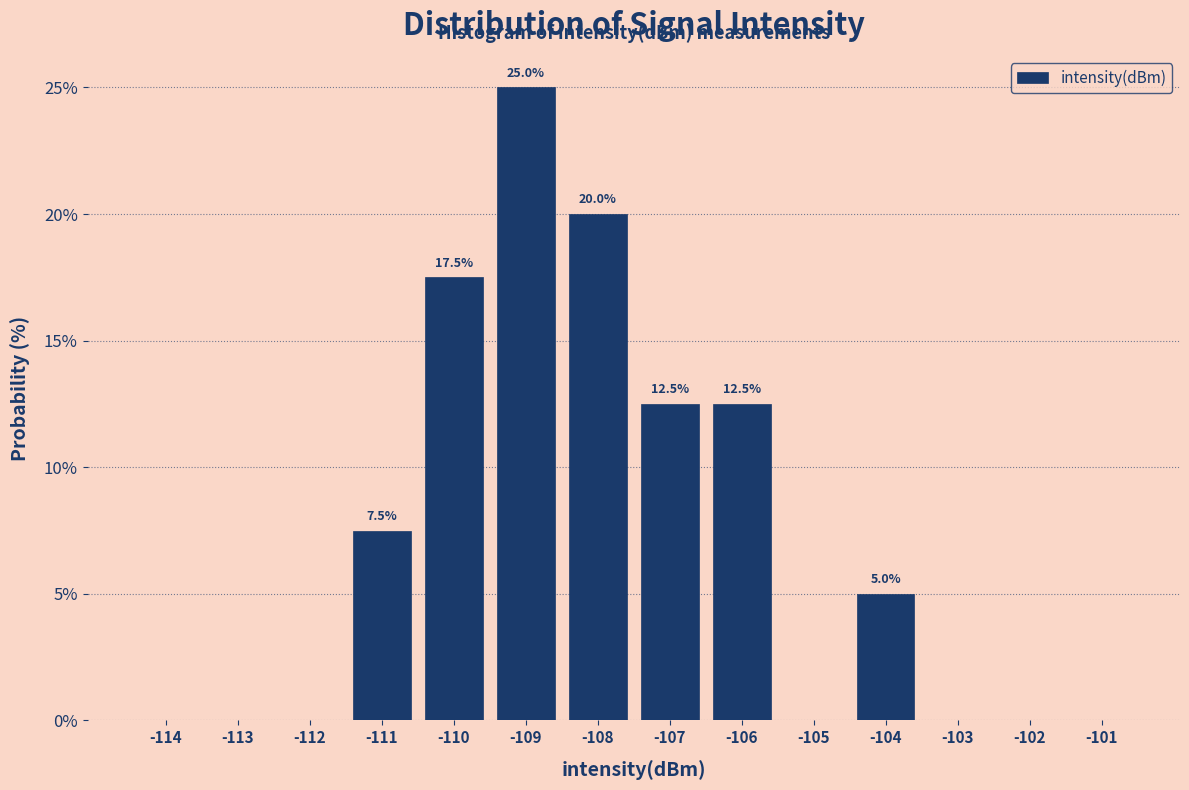

Reading right to left, what are all the values shown in this chart?

-101=0.0	-102=0.0	-103=0.0	-104=5.0	-105=0.0	-106=12.5	-107=12.5	-108=20.0	-109=25.0	-110=17.5	-111=7.5	-112=0.0	-113=0.0	-114=0.0